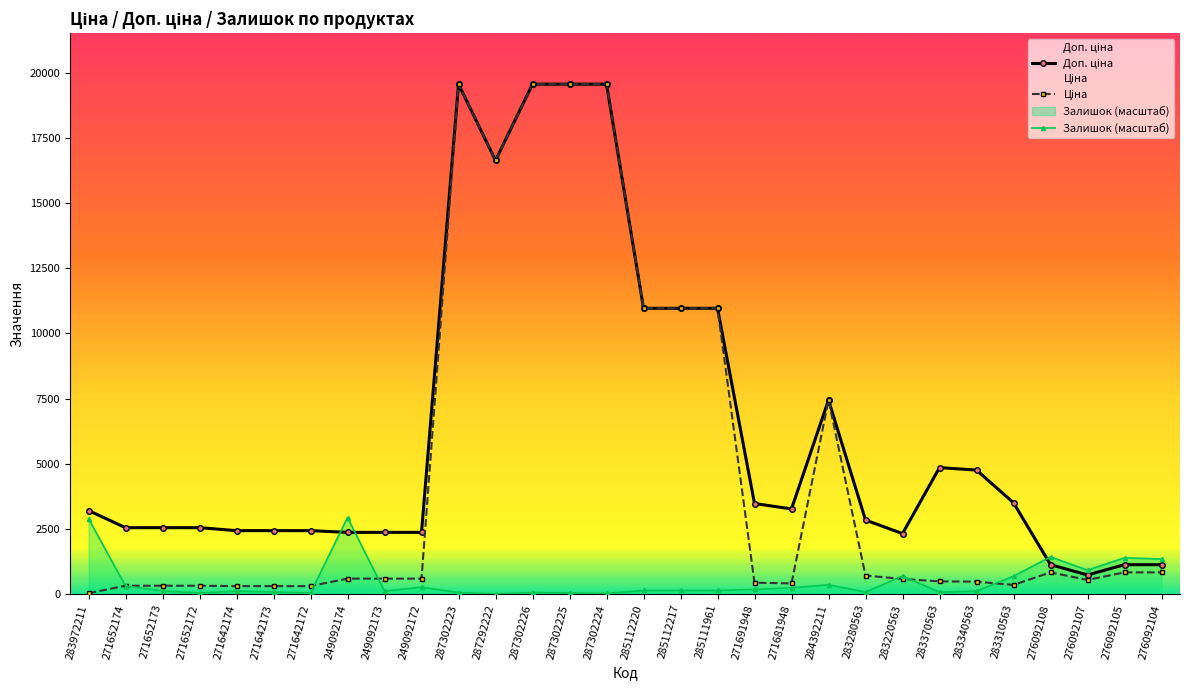

What is the value of the Доп. ціна point at the 10th from the left?

2366.5